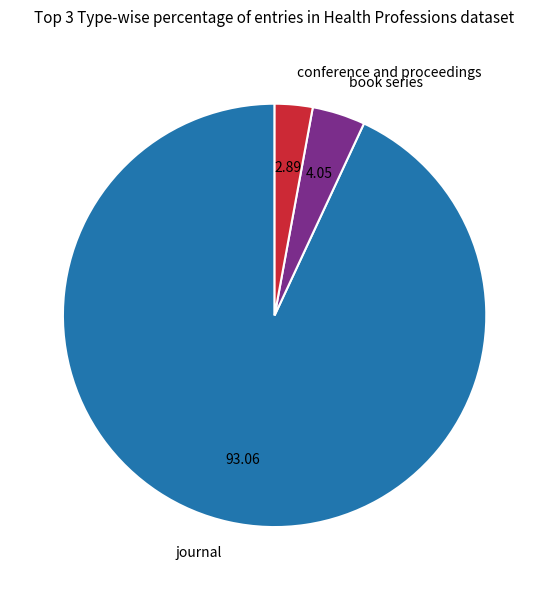

Combined, do journal and book series account for over 50%?

Yes